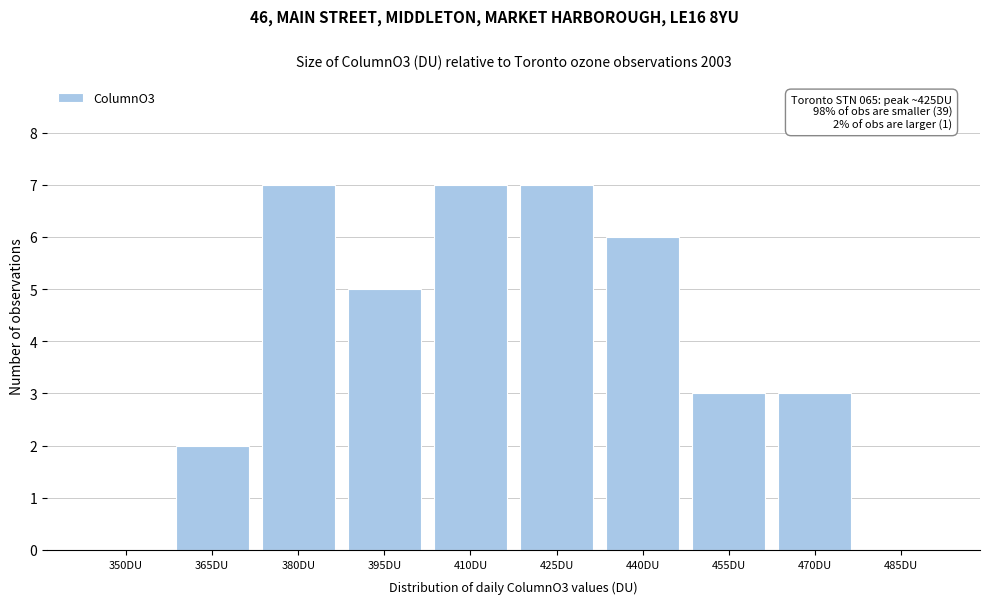

Reading right to left, list all the values displayed in this chart.

485DU=0	470DU=3	455DU=3	440DU=6	425DU=7	410DU=7	395DU=5	380DU=7	365DU=2	350DU=0